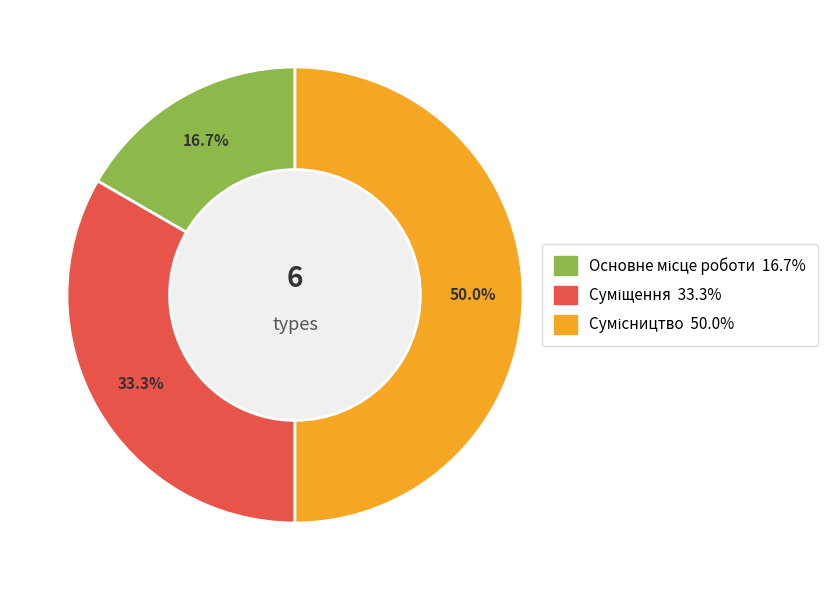

Count the number of slices in the pie.

3